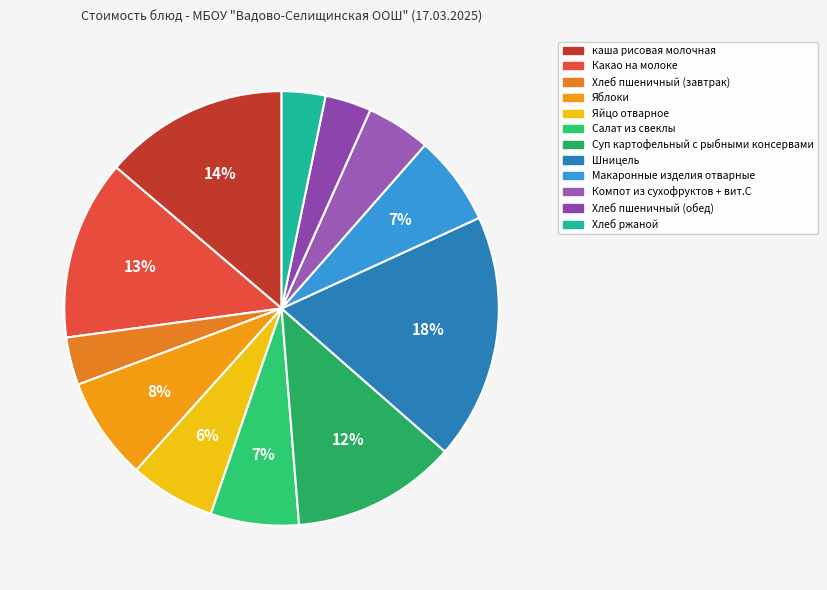

To the nearest percent, what percentage of the pie is Салат из свеклы?

7%